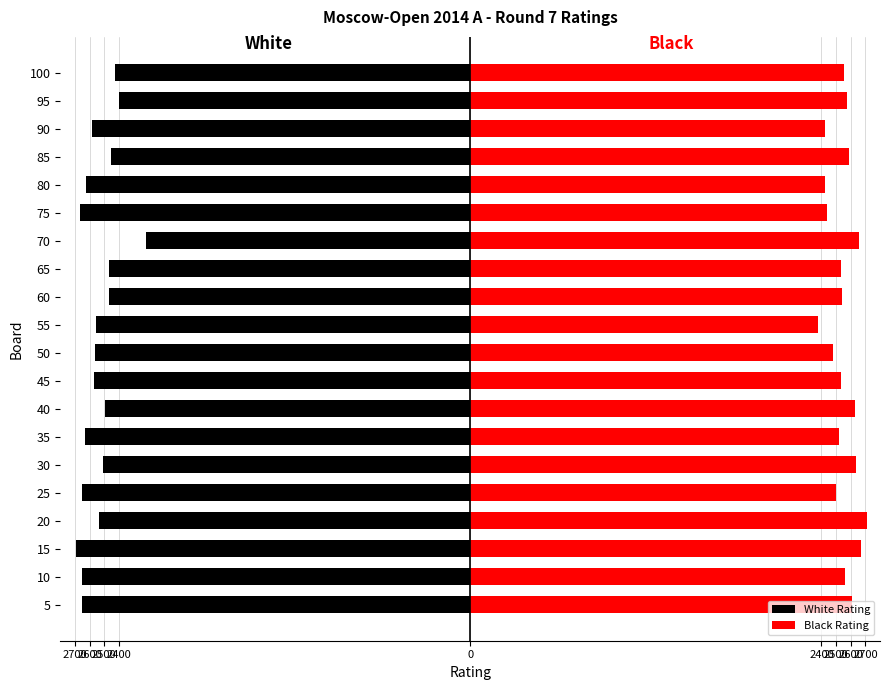

List the series in order of their overall mean, lowest first.

White Rating, Black Rating